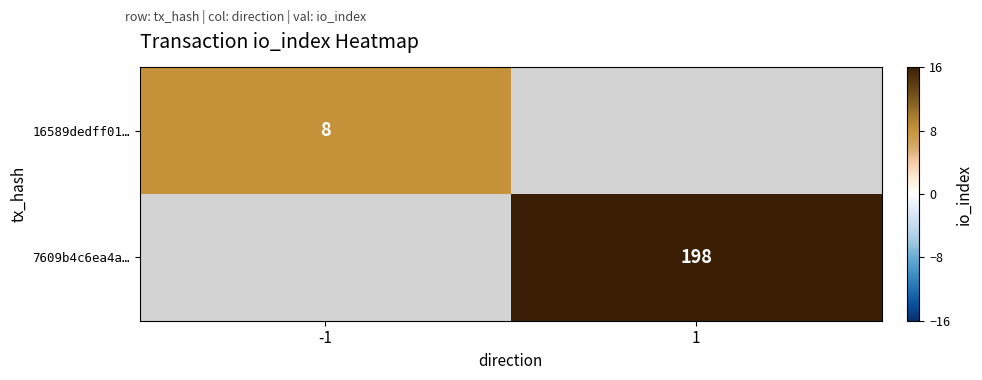

The value of 16589dedff01… at -1 is 4.7. True or false?

False